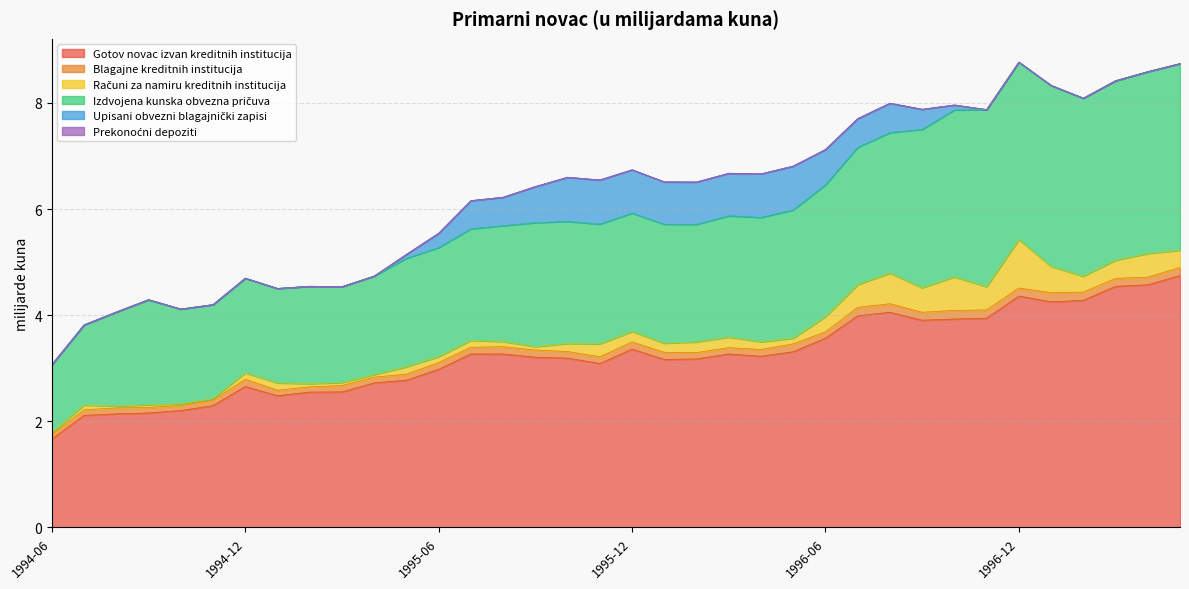

What is the average value of the Blagajne kreditnih institucija series?

0.1